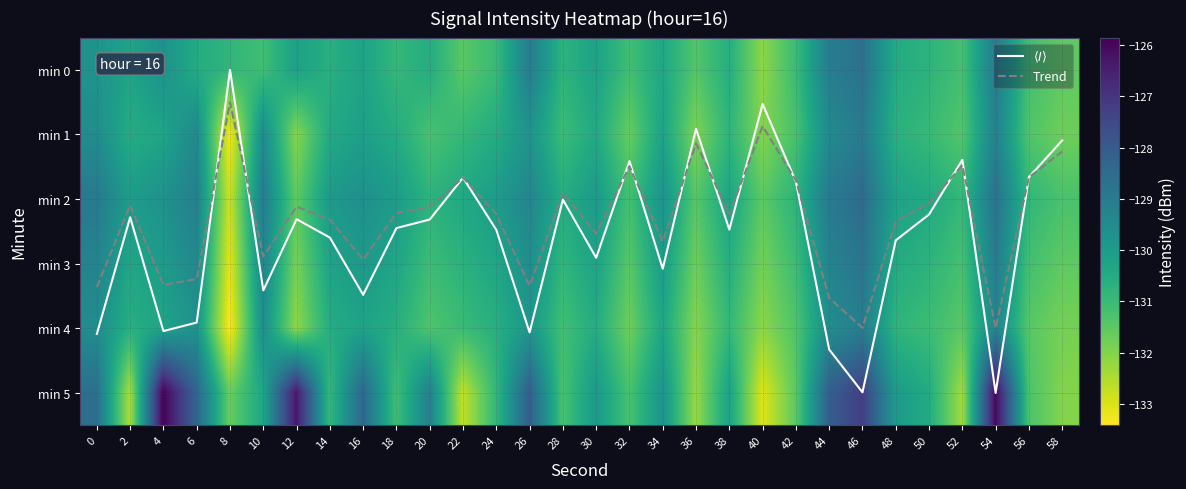

At which category is the sum across all series the highest?

54